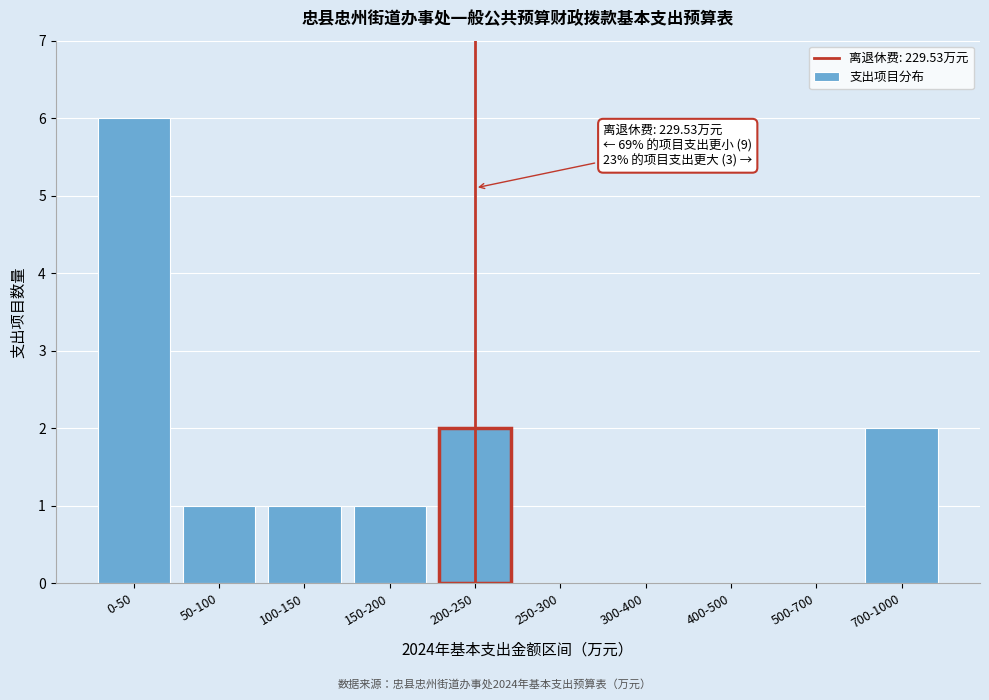

Reading left to right, list all the values displayed in this chart.

0-50=6	50-100=1	100-150=1	150-200=1	200-250=2	250-300=0	300-400=0	400-500=0	500-700=0	700-1000=2